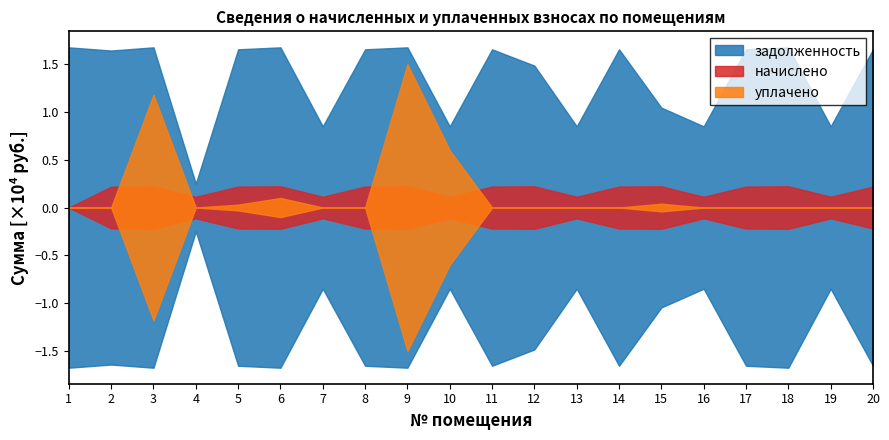

Where is the first local minimum for задолженность?

2